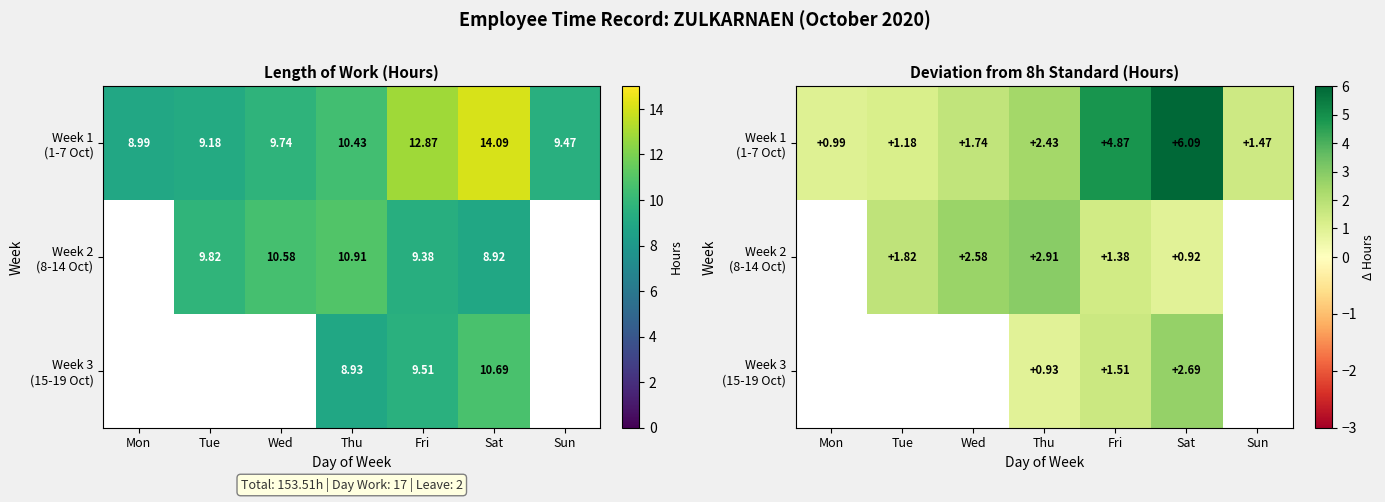

At Tue, list the series in order from smallest to largest.

Week 1 (1-7 Oct), Week 2 (8-14 Oct), Week 3 (15-19 Oct)